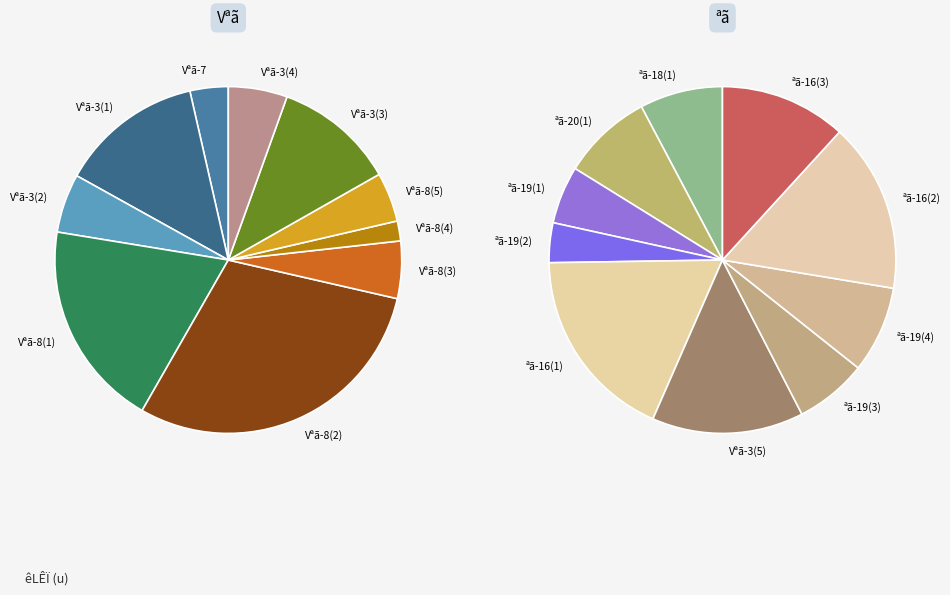

The 8 slice represents 11% of the pie. True or false?

False